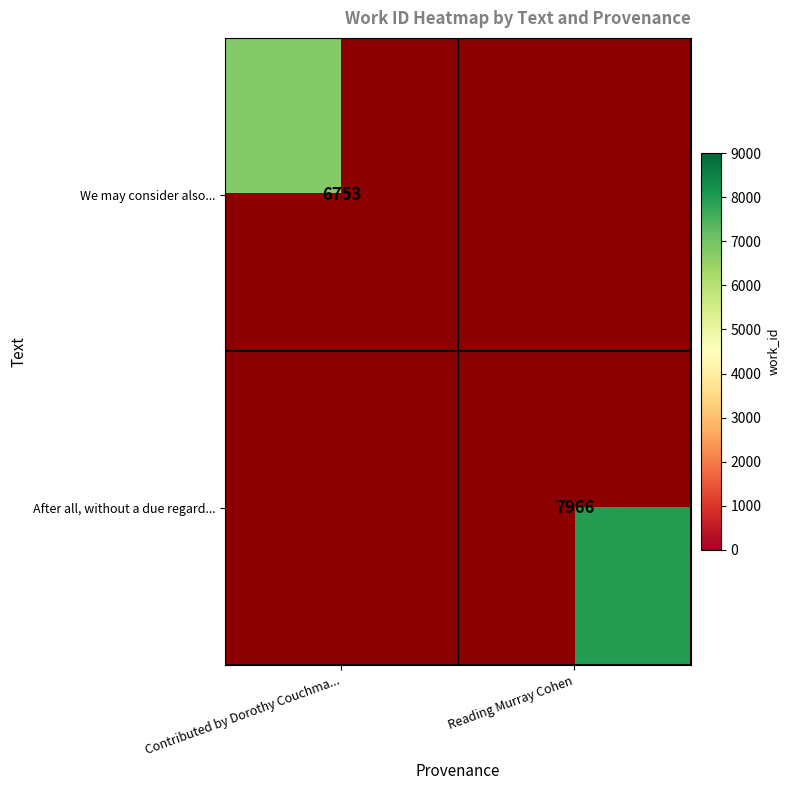

True or false: We may consider also... has a value of 6753 at Contributed by Dorothy Couchma....

True